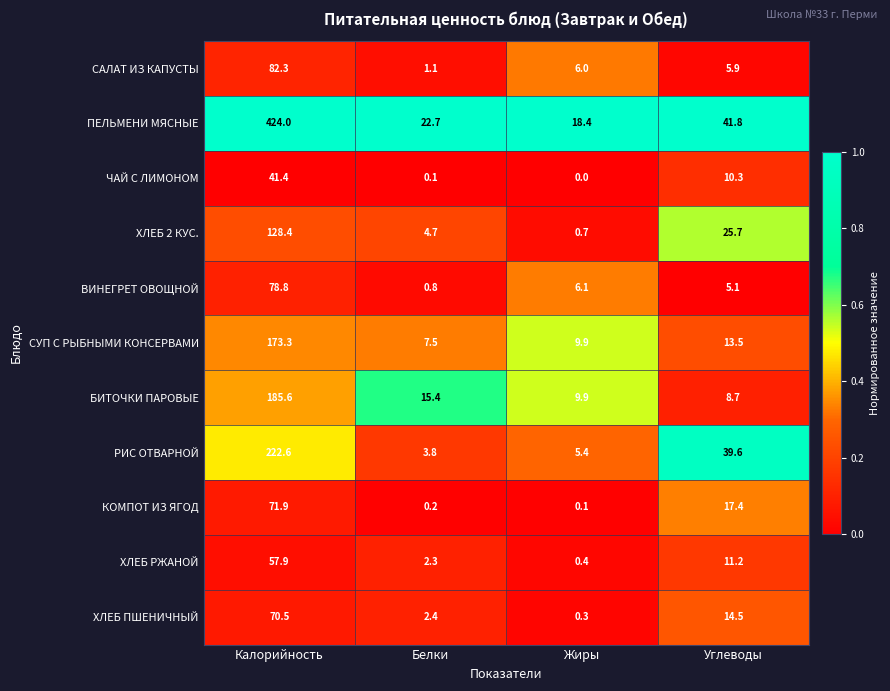

Rank the series by their maximum value, from lowest to highest.

ЧАЙ С ЛИМОНОМ, ХЛЕБ РЖАНОЙ, ХЛЕБ ПШЕНИЧНЫЙ, КОМПОТ ИЗ ЯГОД, ВИНЕГРЕТ ОВОЩНОЙ, САЛАТ ИЗ КАПУСТЫ, ХЛЕБ 2 КУС., СУП С РЫБНЫМИ КОНСЕРВАМИ, БИТОЧКИ ПАРОВЫЕ, РИС ОТВАРНОЙ, ПЕЛЬМЕНИ МЯСНЫЕ